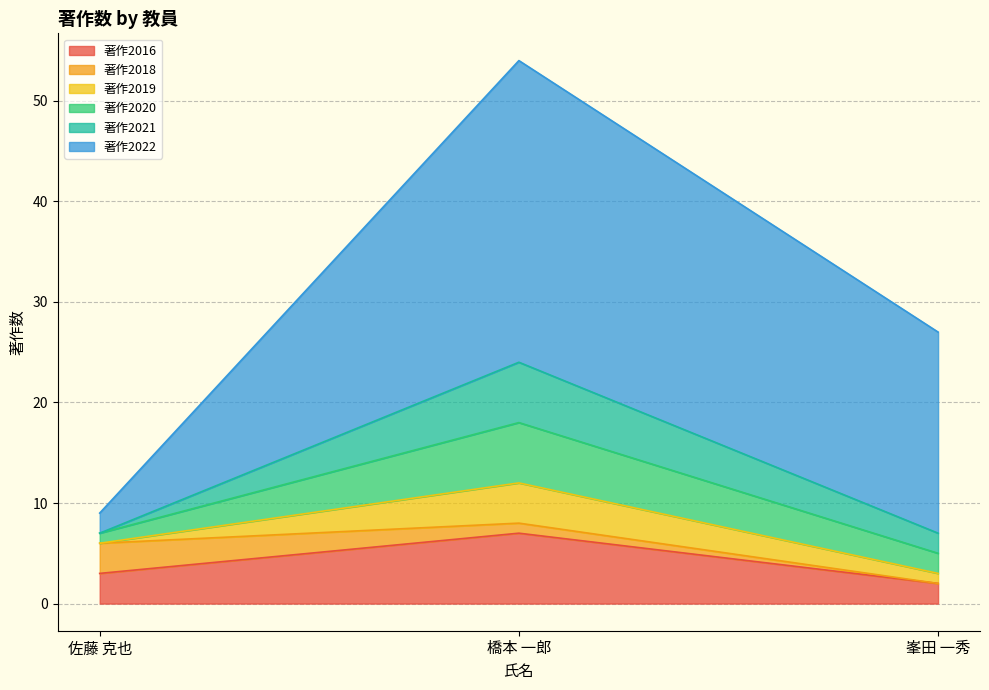

What is the label of the 2nd point from the left?

橋本 一郎